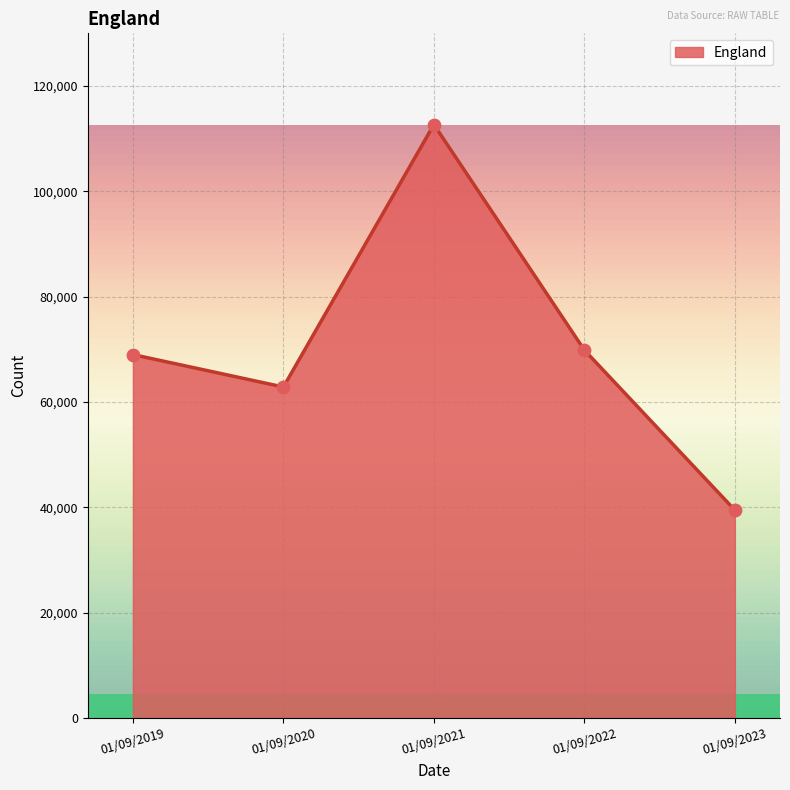

What is the ratio of the value at 01/09/2019 to the value at 01/09/2021?

0.6